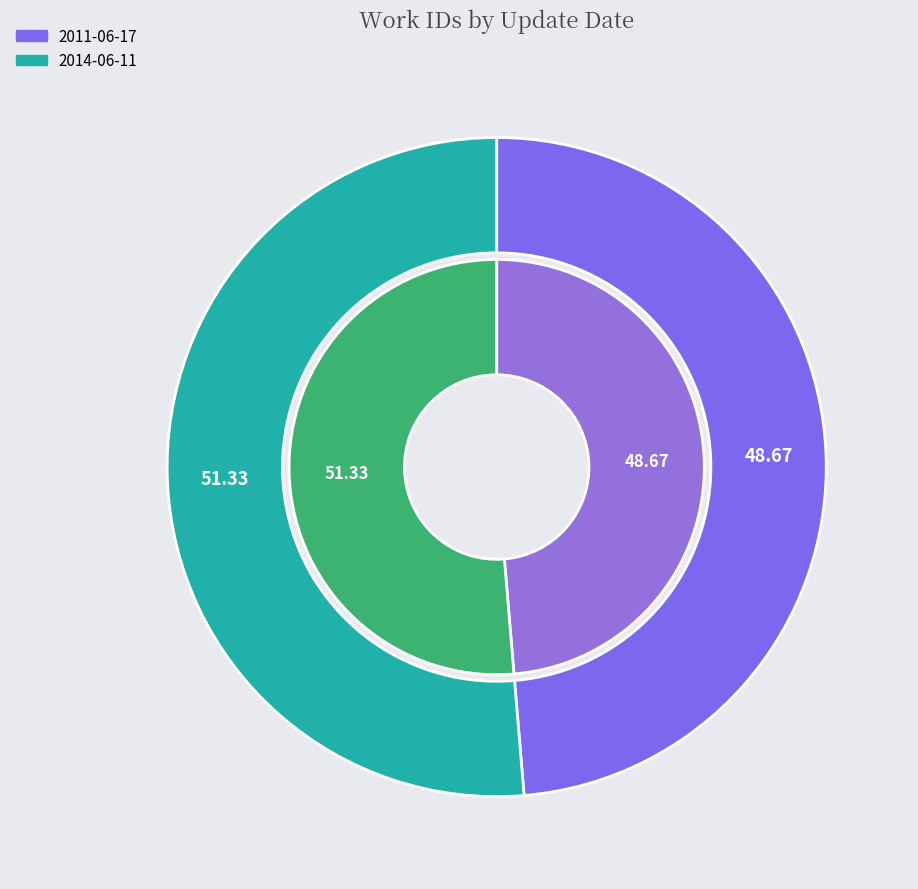

Approximately how many times larger is the value at 2011-06-17 compared to 2014-06-11?

0.9